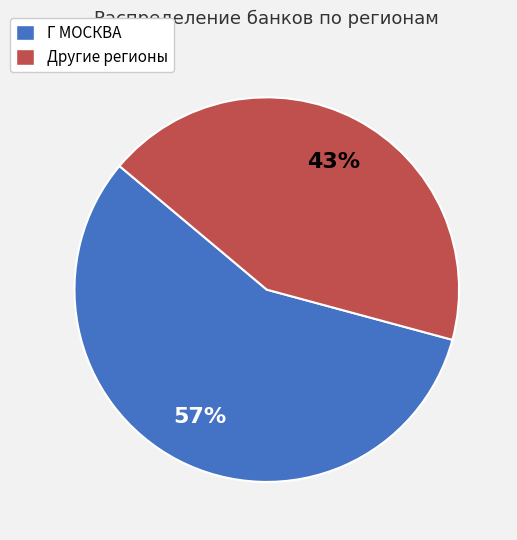

To the nearest percent, what is the average slice percentage?

50%